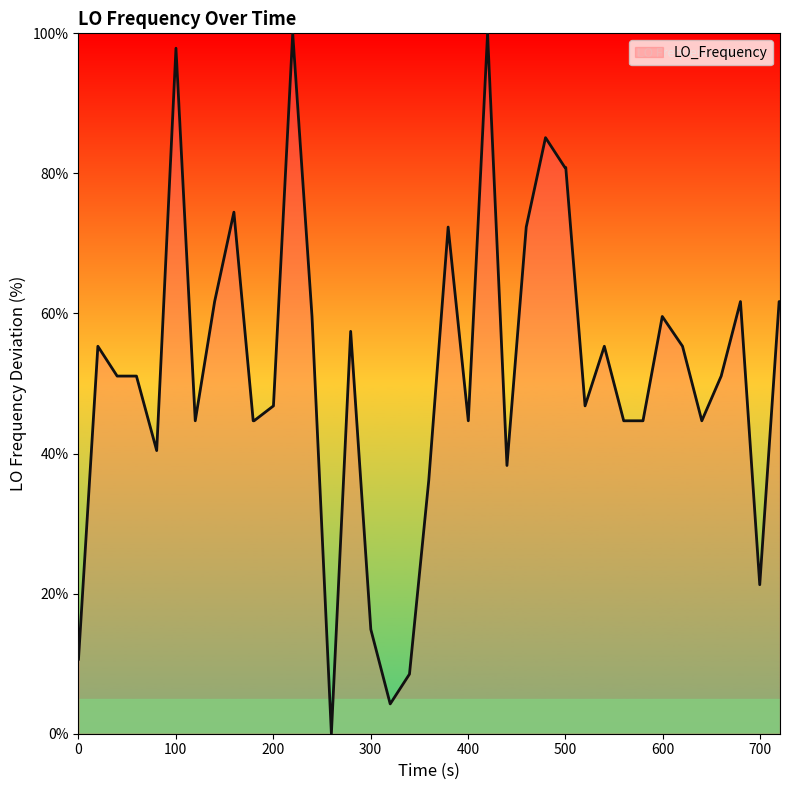

What is the maximum value shown in the chart?

100.0